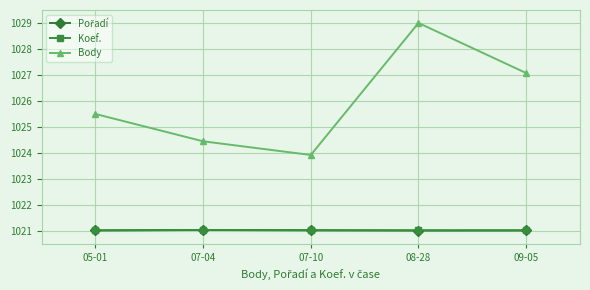

At how many categories does at least one series exceed 1028?

1